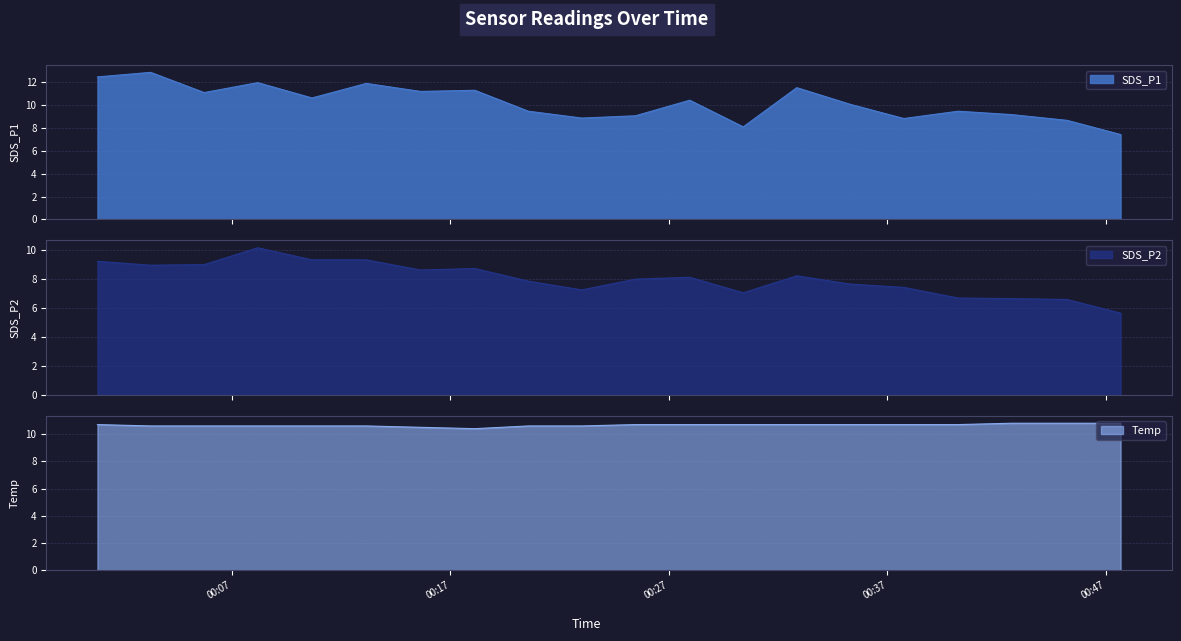

What is the difference between the maximum and second lowest values in the SDS_P1 series?

4.8